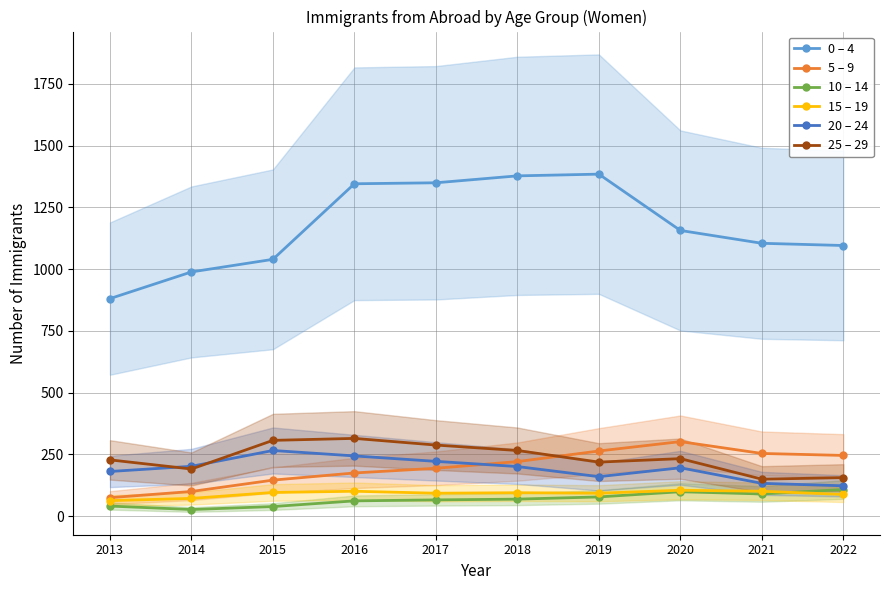

Count the number of data series in this chart.

6